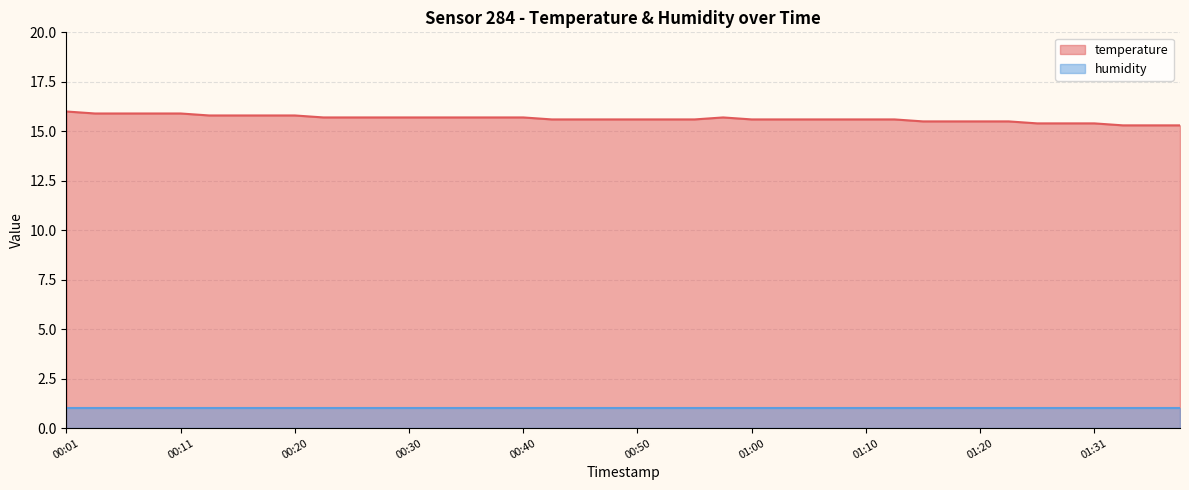

What value does the data have at 01:25?

15.4